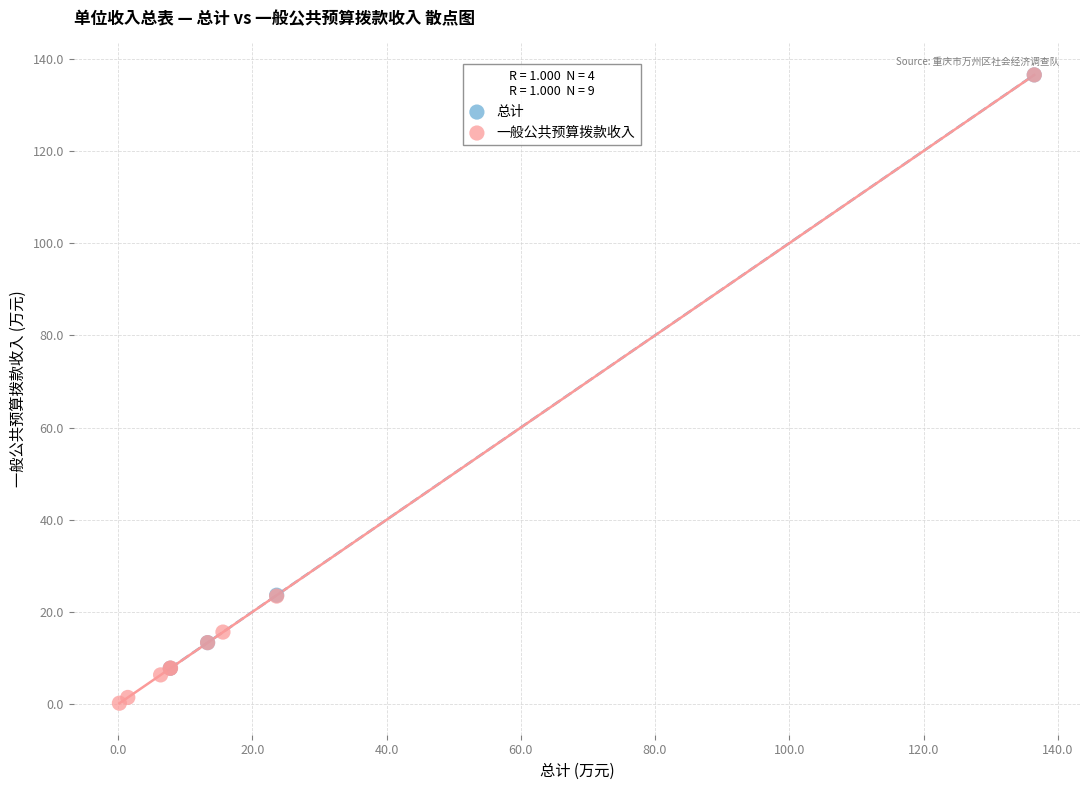

Which series has the largest Y range (max minus min)?

一般公共预算拨款收入